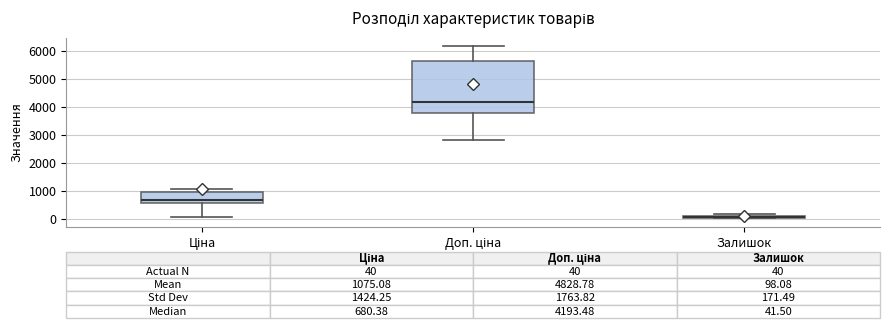

Which box has the lowest median line?

Залишок